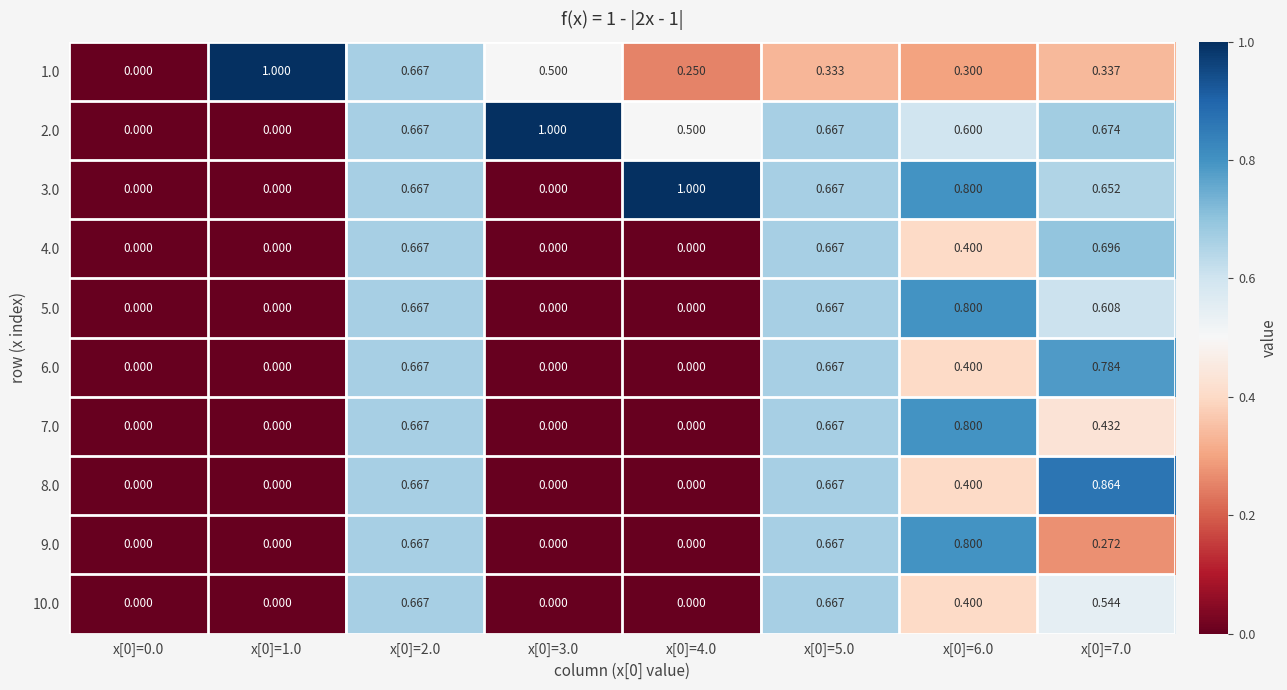

Is the value of 6.0 at x[0]=7.0 greater than the value of 4.0 at x[0]=4.0?

Yes